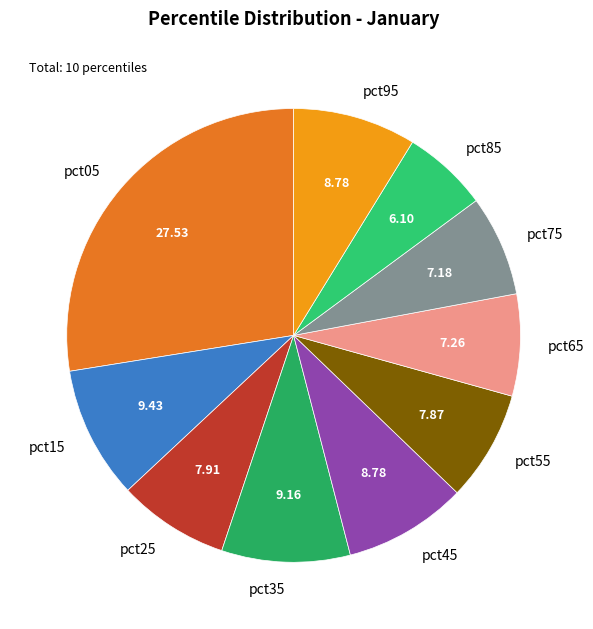

Is it true that pct25 is 8% of the pie?

True